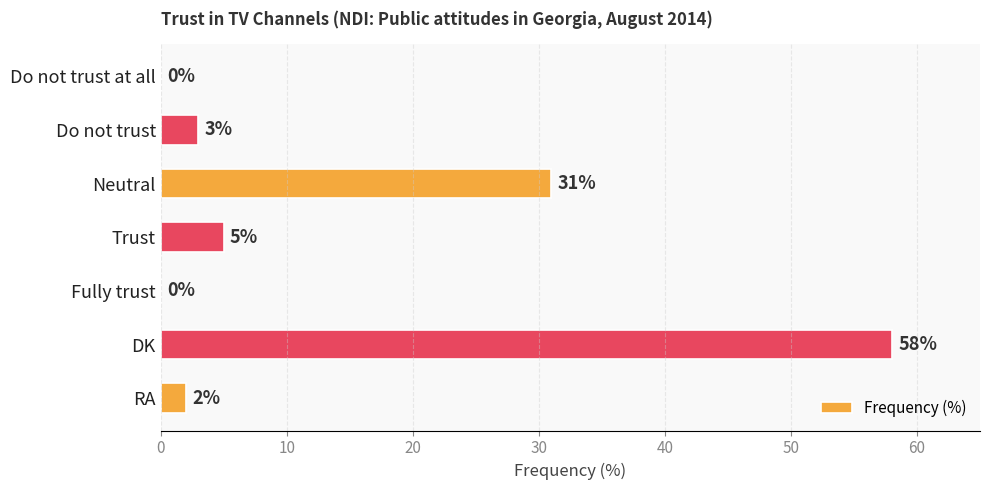

What is the sum of all values?

99